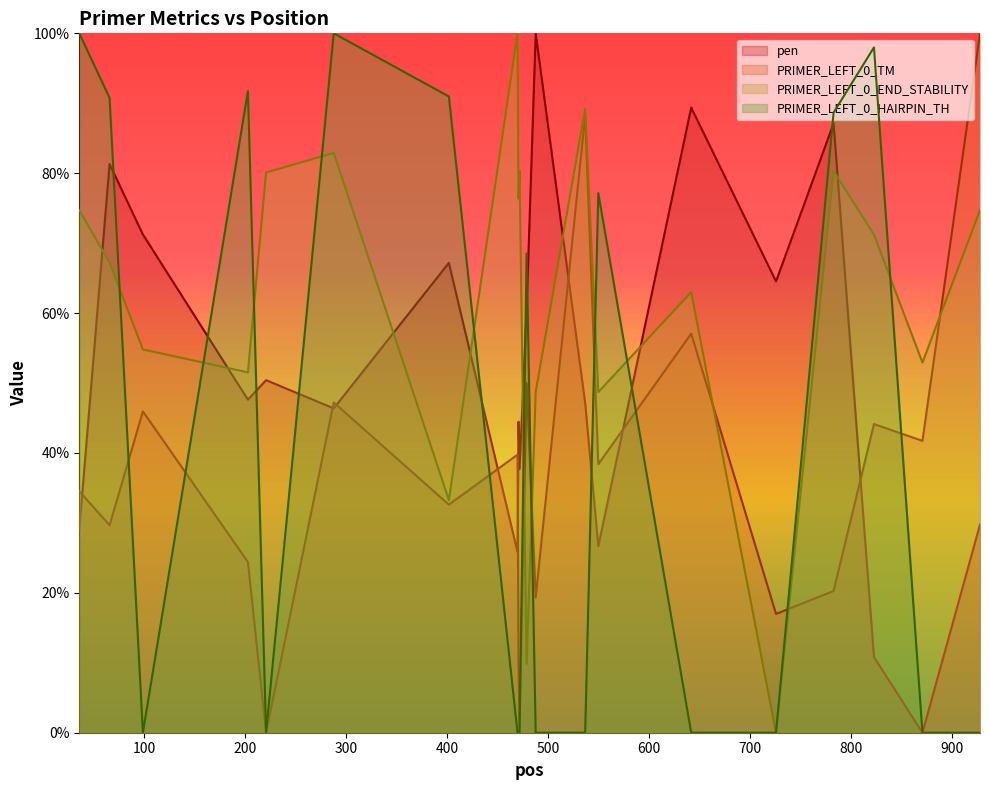

How many positive values does the PRIMER_LEFT_0_HAIRPIN_TH series have?

9